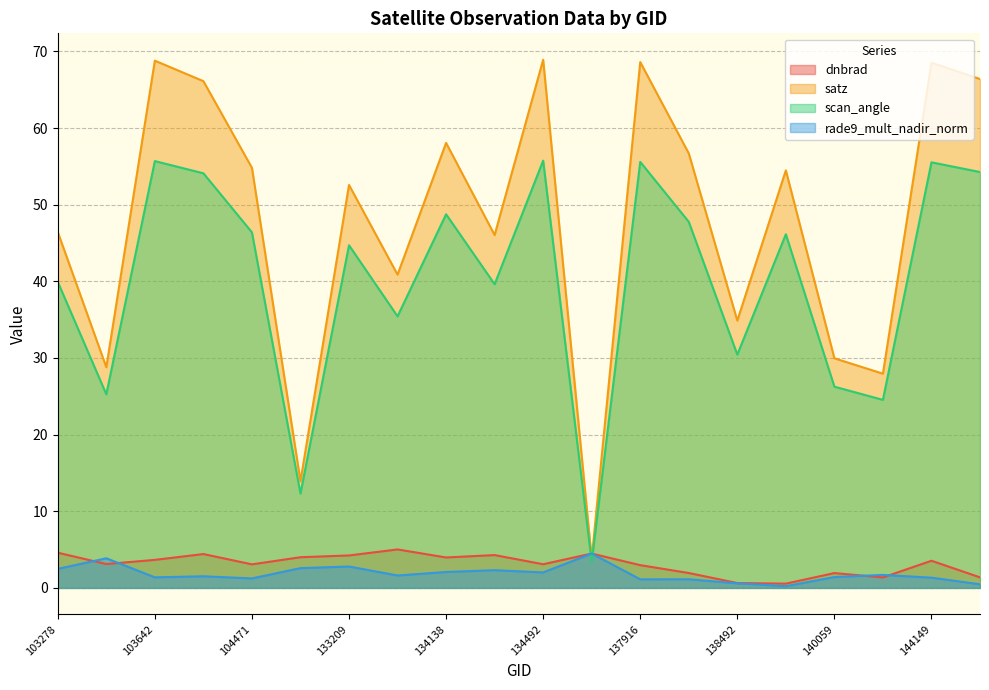

Reading right to left, what are all the values shown in this chart?

dnbrad: 1.4	3.5	1.4	1.9	0.6	0.6	1.9	3.0	4.5	3.1	4.3	4.0	5.0	4.2	4.0	3.1	4.4	3.7	3.1	4.6
satz: 66.4	68.5	28.0	30.0	54.5	34.9	56.7	68.6	3.8	68.9	46.0	58.1	40.9	52.6	13.9	54.8	66.1	68.8	28.8	46.4
scan_angle: 54.3	55.5	24.5	26.3	46.1	30.4	47.8	55.6	3.4	55.7	39.6	48.7	35.4	44.7	12.3	46.4	54.1	55.7	25.3	39.9
rade9_mult_nadir_norm: 0.5	1.3	1.7	1.4	0.2	0.6	1.1	1.1	4.5	2.0	2.3	2.1	1.6	2.8	2.6	1.2	1.5	1.4	3.9	2.5